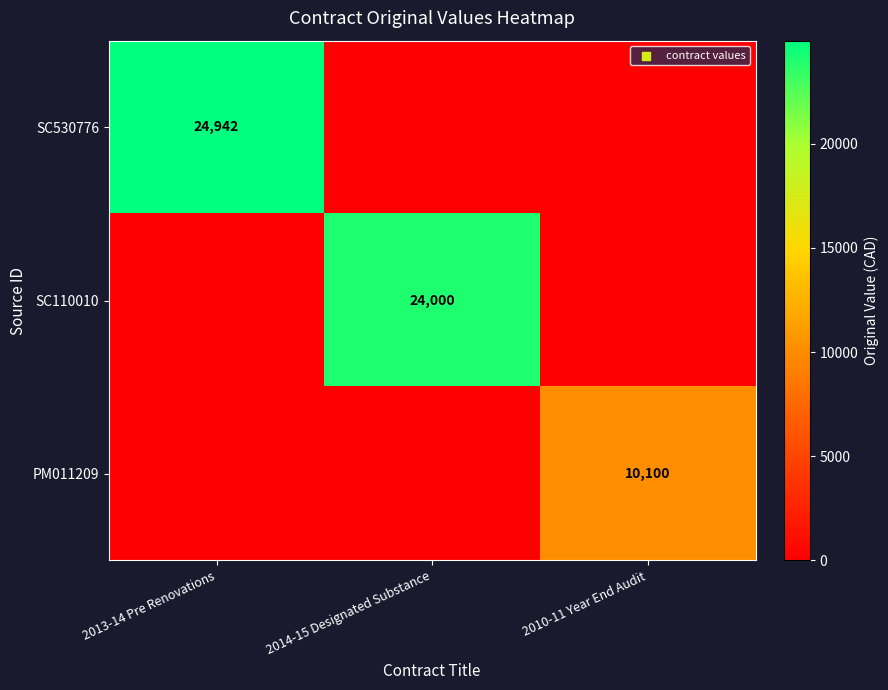

Is the value of PM011209 at 2010-11 Year End Audit greater than the value of SC110010 at 2014-15 Designated Substance?

No